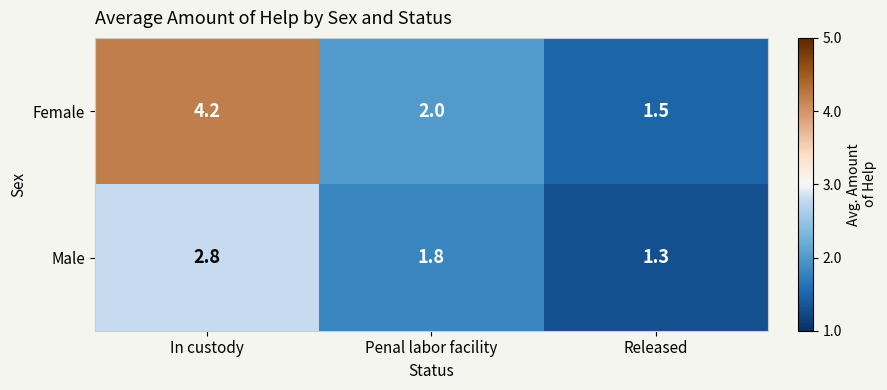

Which series has the largest total across all categories?

Female